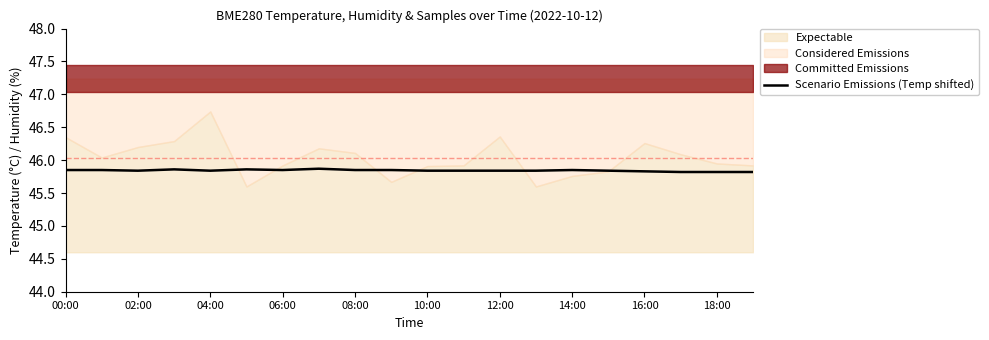

What is the value of the 18th point from the left?

45.8